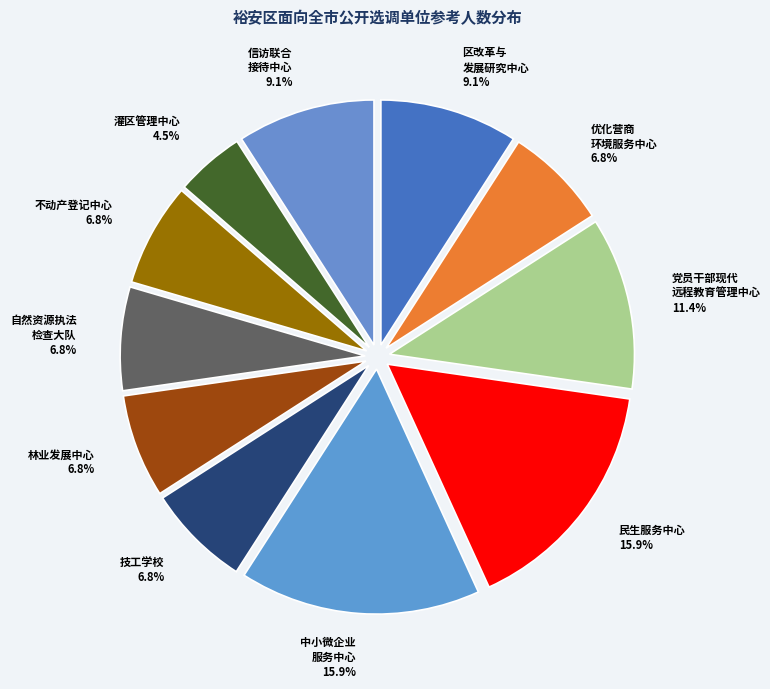

How many segments does this pie chart have?

11